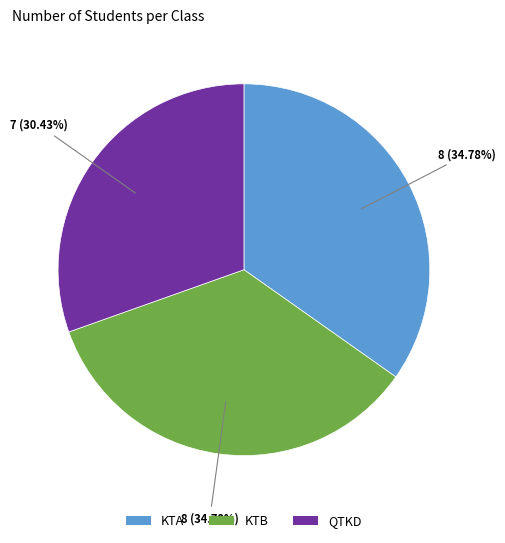

What portion of the pie excludes KTB?

65.2%